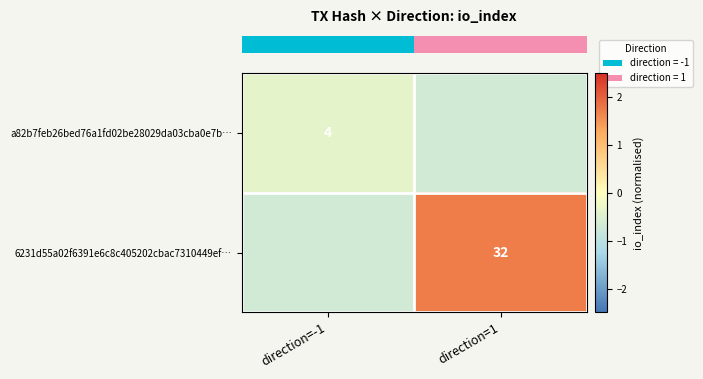

What is the minimum value shown in the chart?

-0.7